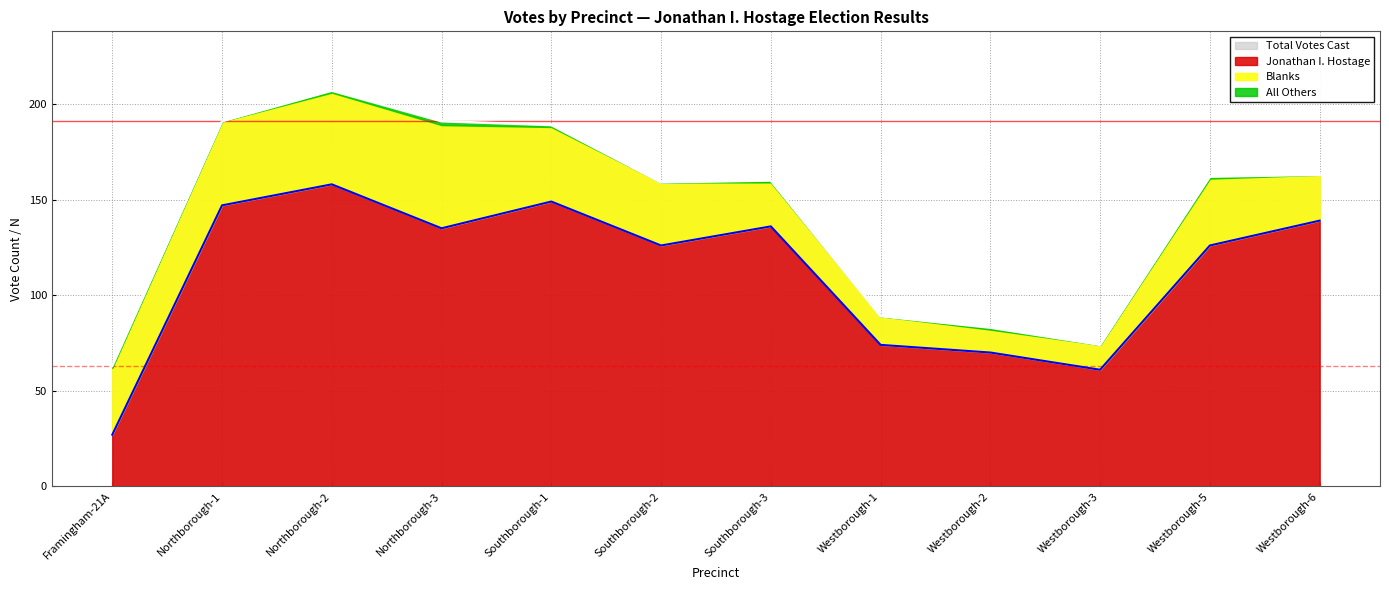

Where is the first local maximum for Jonathan I. Hostage?

Northborough-2